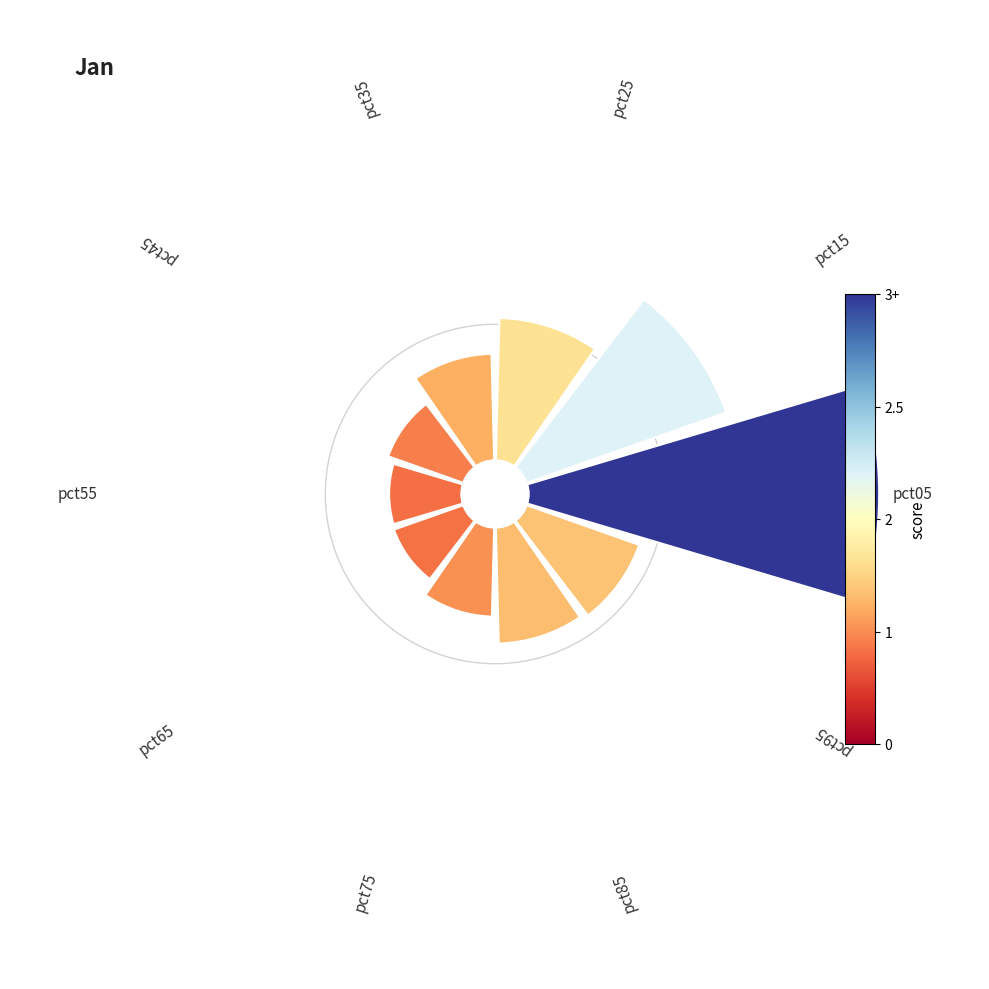

How many slices are in this pie chart?

10